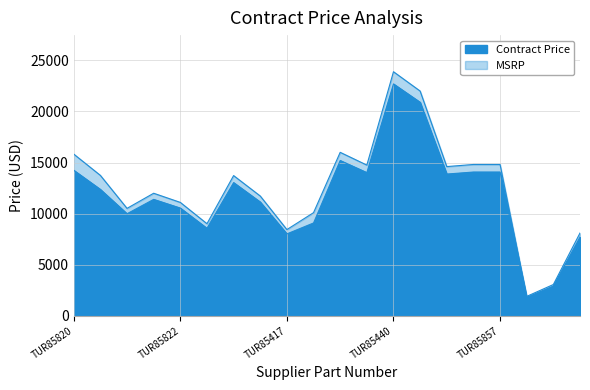

What are all the series names shown in the legend?

Contract Price, MSRP